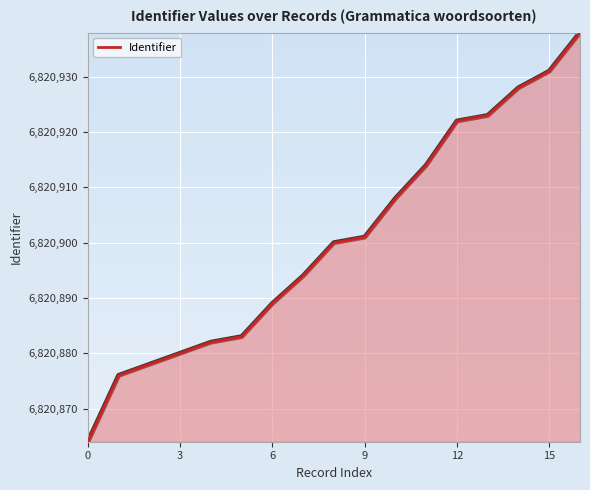

What is the difference between the maximum and minimum values?

74